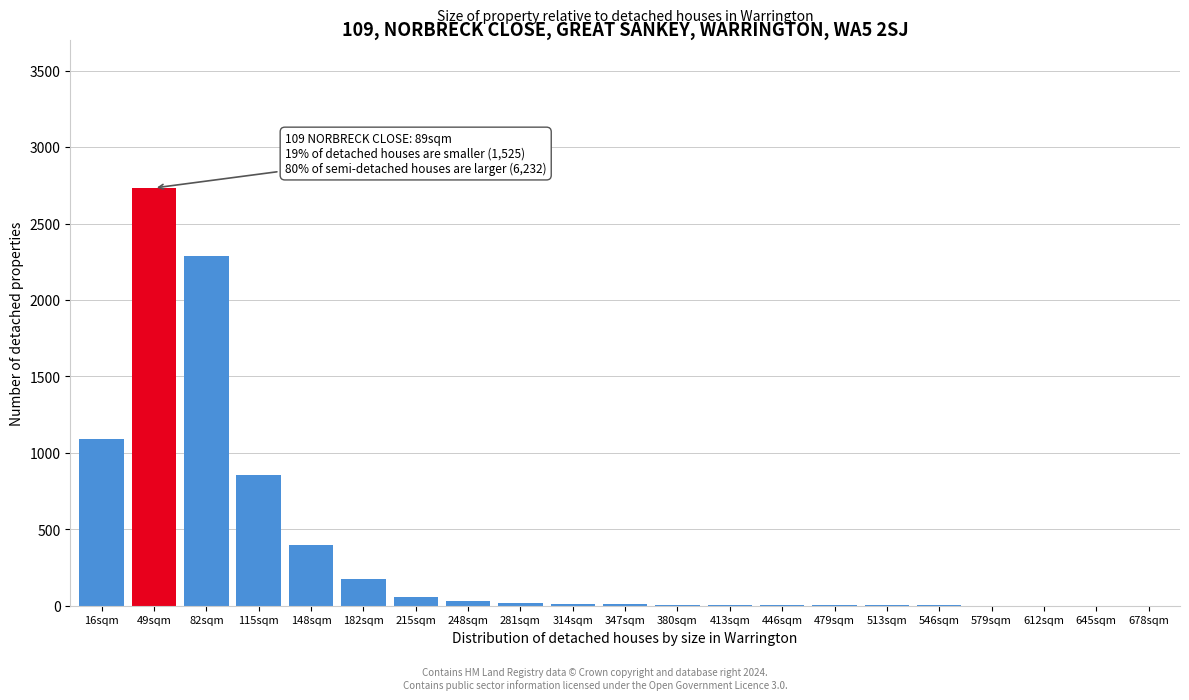

Which has a higher value, 115sqm or 82sqm?

82sqm